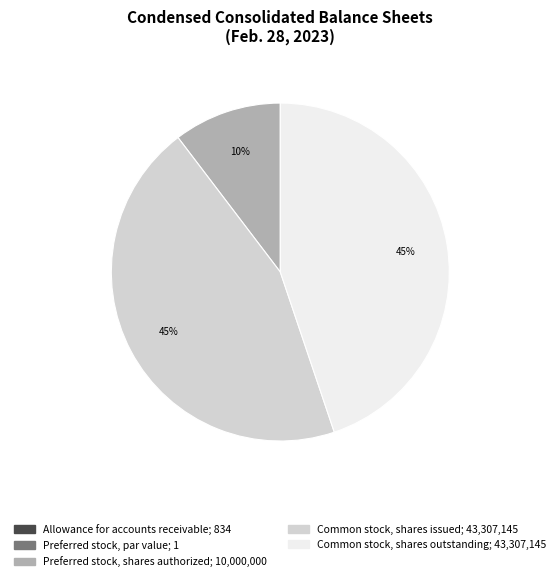

What is the ratio of the value at Common stock, shares outstanding to the value at Common stock, shares issued?

1.0